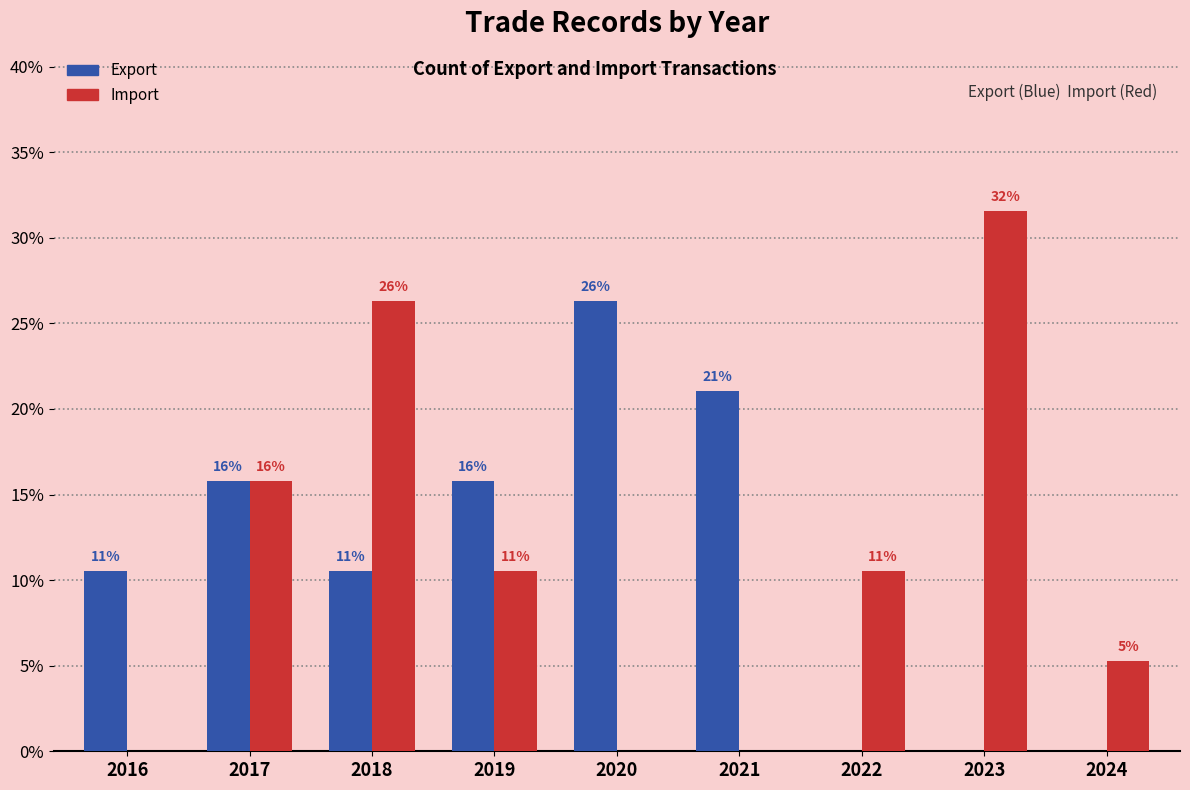

Are the bars horizontal?

No